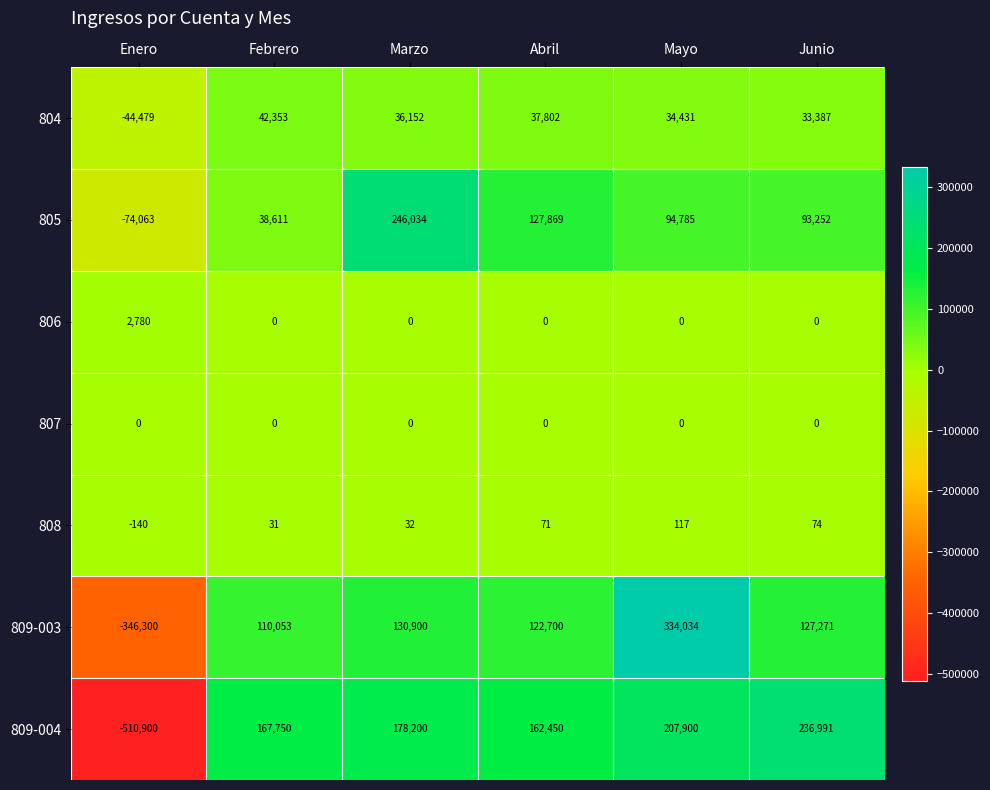

What is the difference between the highest and lowest values at Enero?

513680